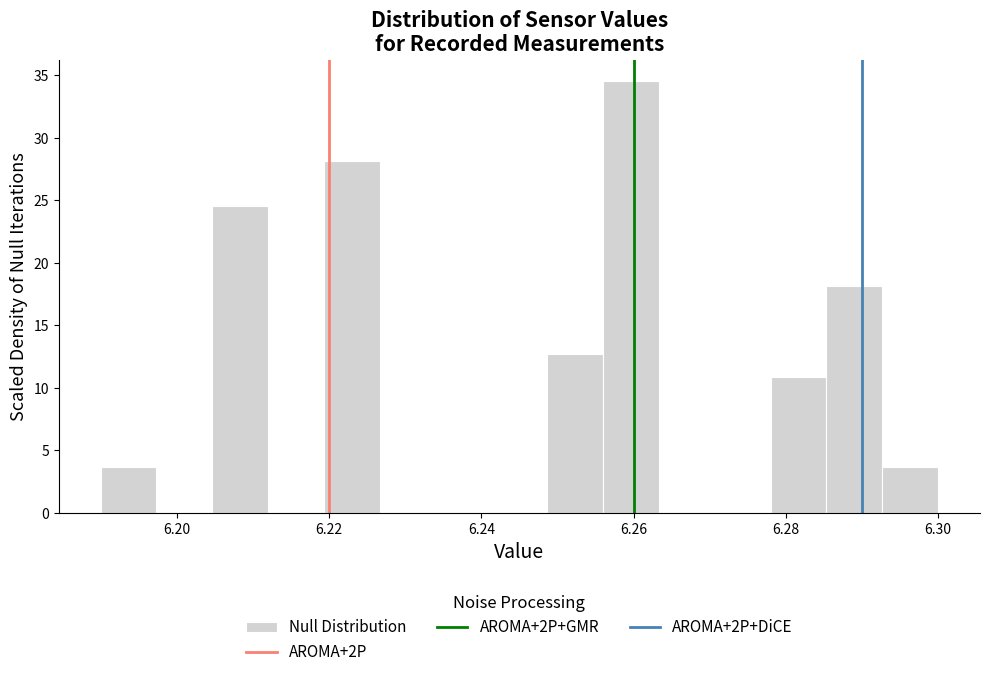

Read against the x-axis, roughly where is the centre of the tallest bar?

6.260